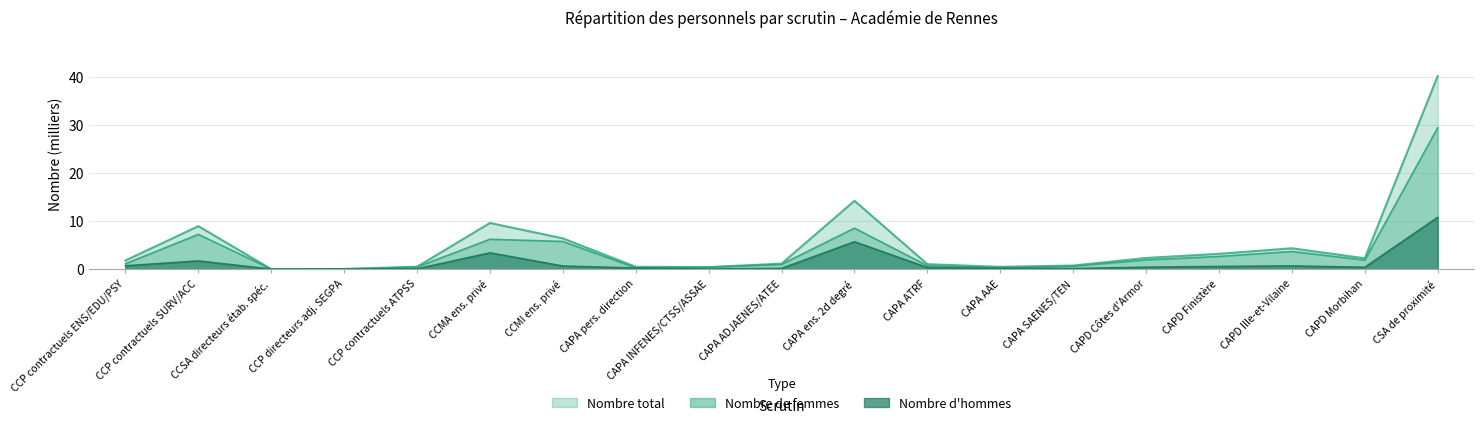

What are all the series names shown in the legend?

hommes, femmes, total